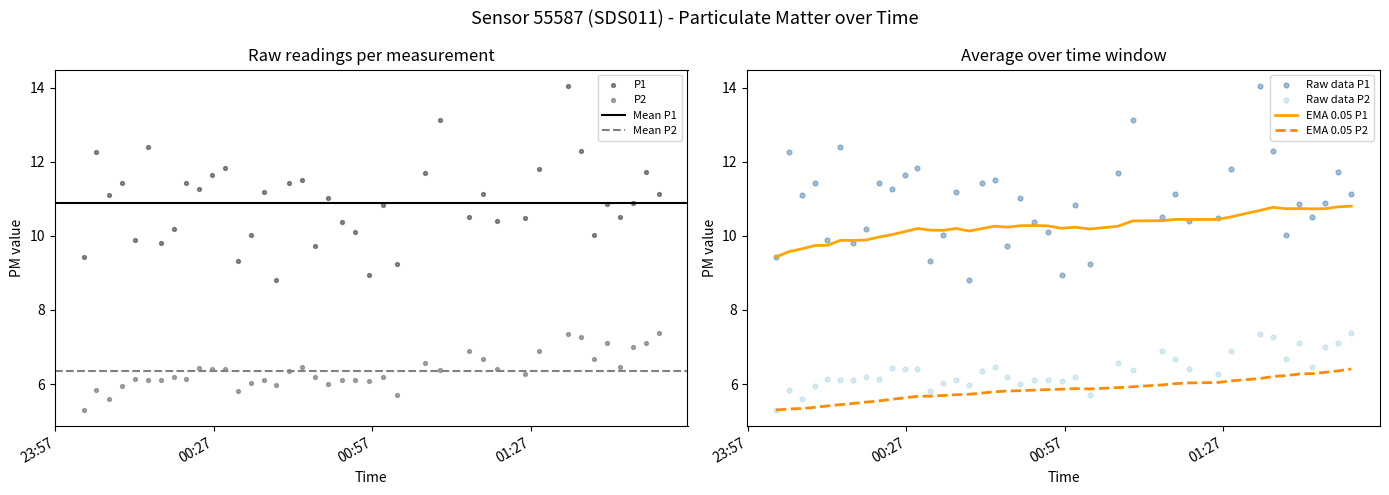

True or false: EMA 0.05 P1 and EMA 0.05 P2 intersect in this chart.

False